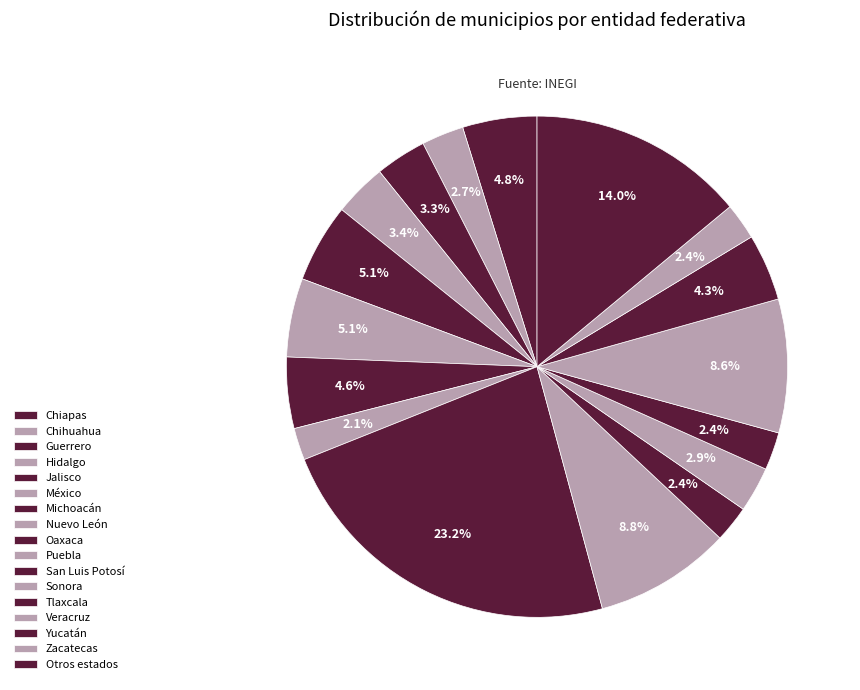

How many segments does this pie chart have?

17